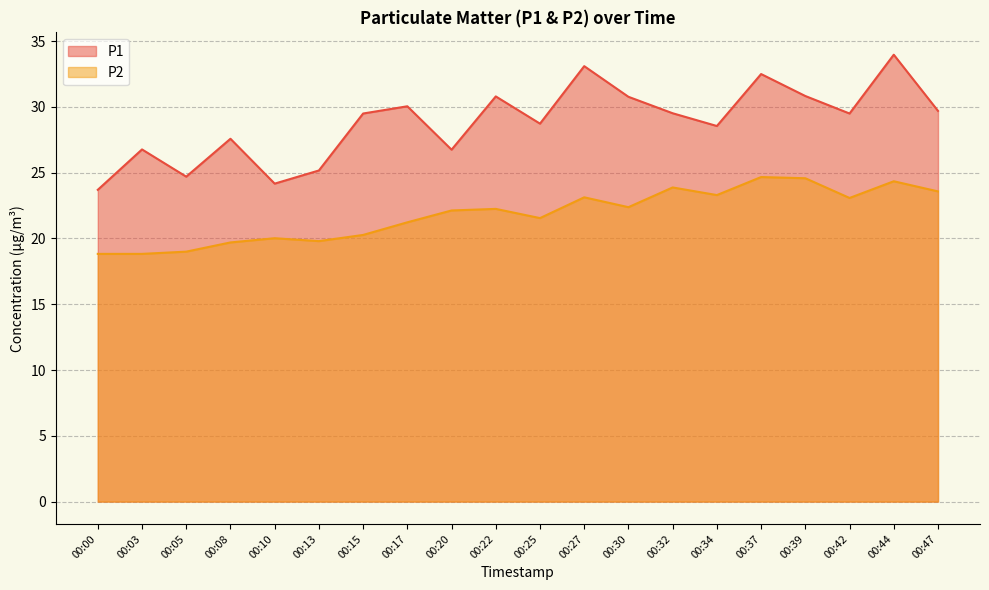

What is the difference between the maximum and second lowest values in the P2 series?

5.8